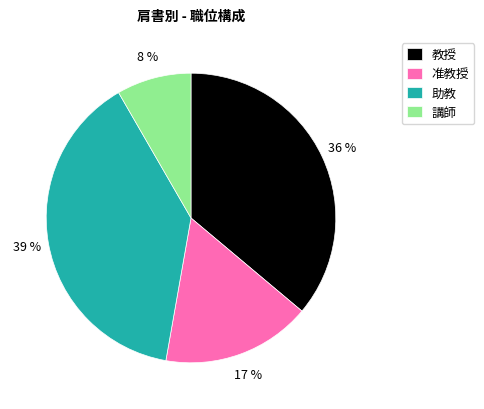

To the nearest percent, what is the combined percentage of 助教 and 教授?

75%